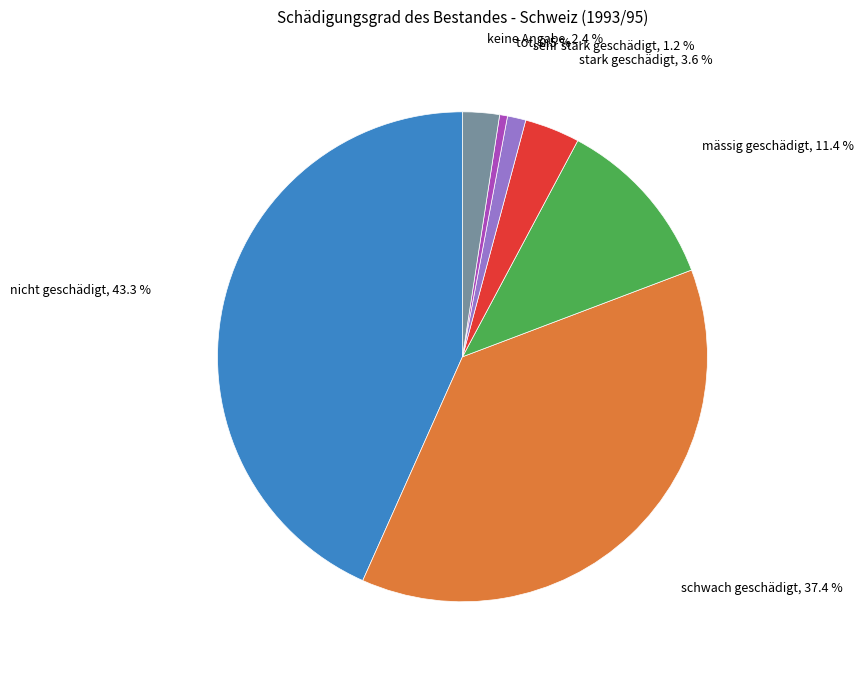

What is the ratio of the value at nicht geschädigt to the value at mässig geschädigt?

3.8